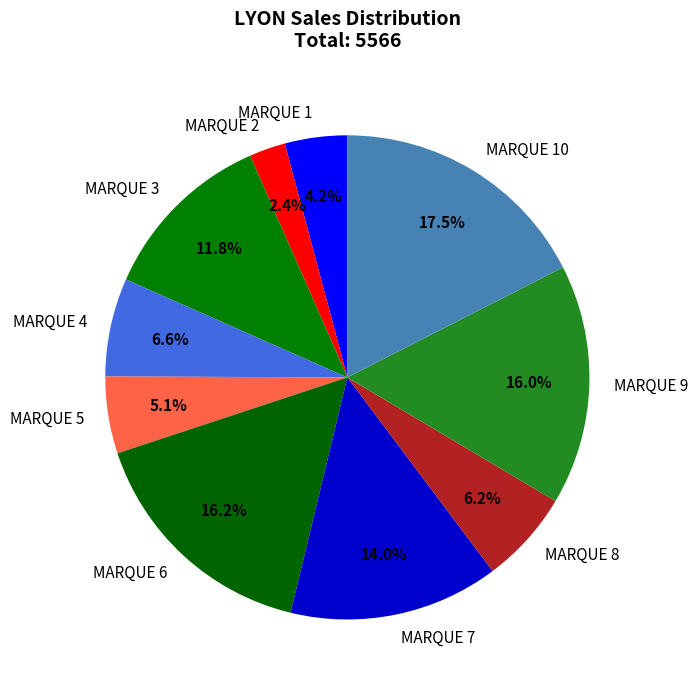

To the nearest percent, what is the difference between the MARQUE 7 and MARQUE 3 slice percentages?

2%